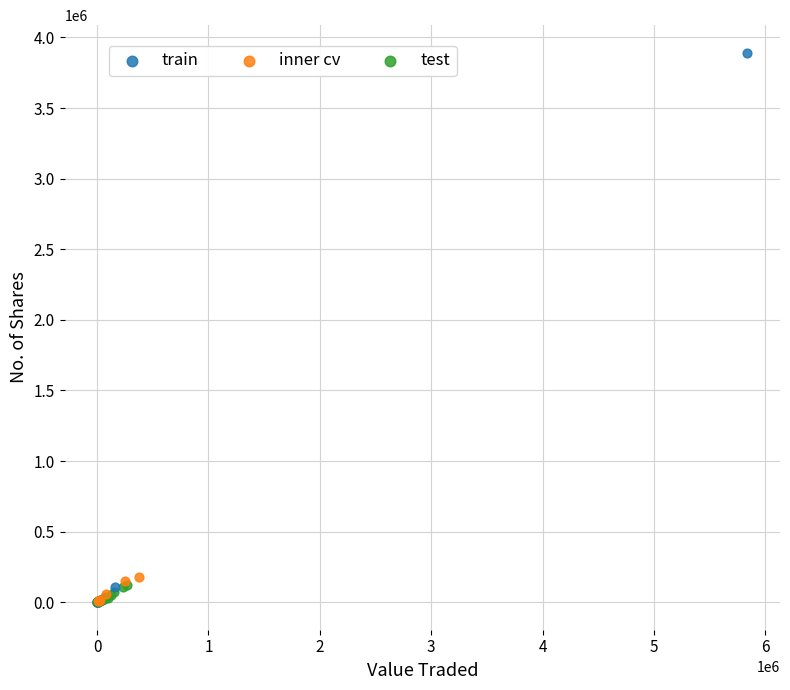

Which series has the widest spread of Y values?

train